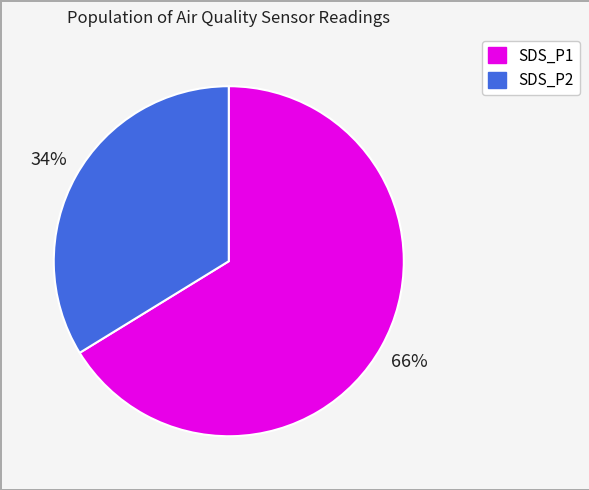

Is there a majority slice in this chart?

Yes